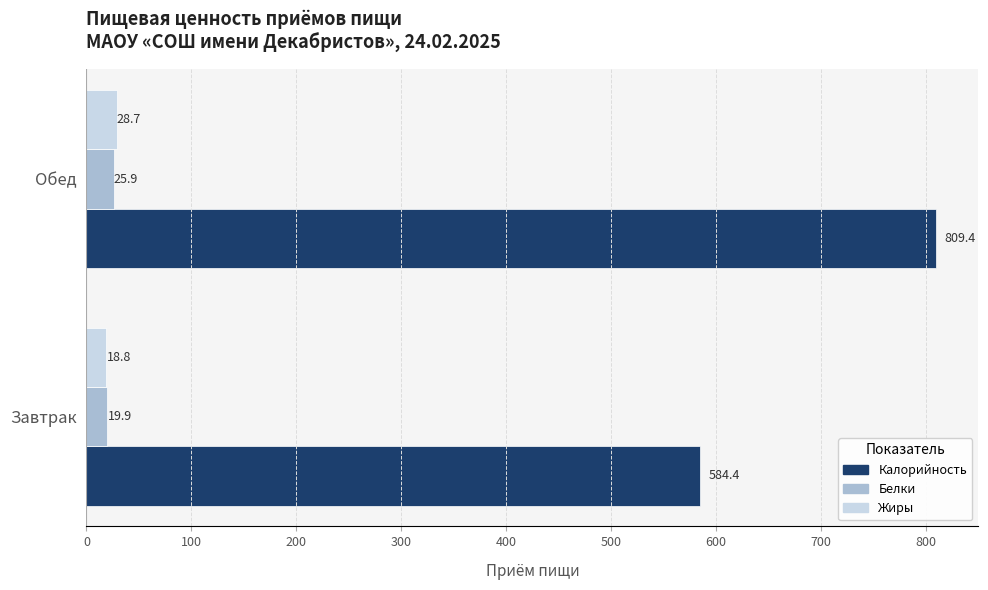

What is the sum of the Жиры values at Завтрак and Обед?

47.5